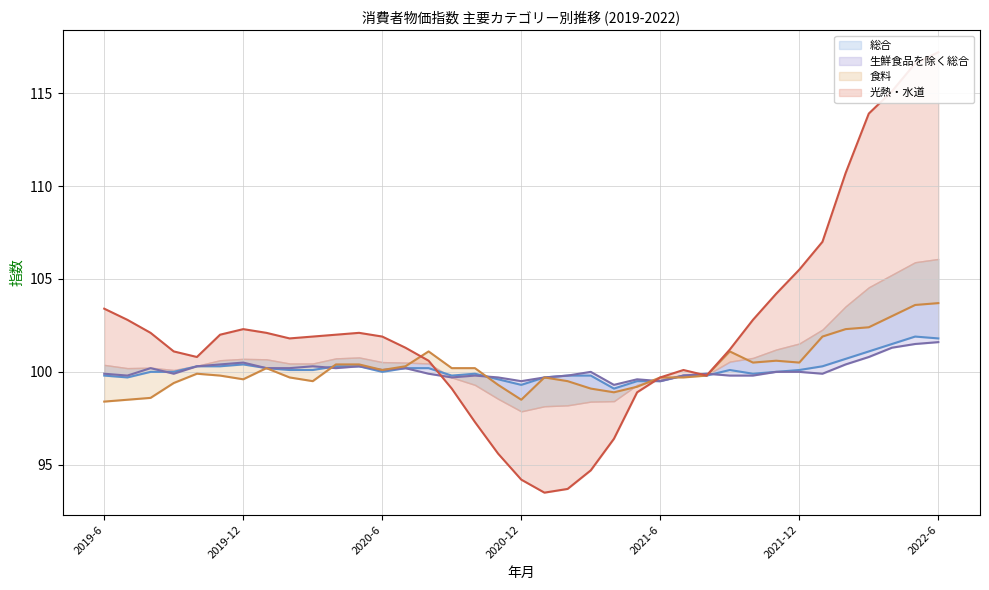

Reading left to right, what are all the values shown in this chart?

総合: 99.8	99.7	100.0	100.0	100.3	100.3	100.4	100.2	100.1	100.1	100.3	100.3	100.0	100.2	100.2	99.8	99.9	99.6	99.3	99.7	99.8	99.8	99.1	99.5	99.5	99.8	99.8	100.1	99.9	100.0	100.1	100.3	100.7	101.1	101.5	101.9	101.8
生鮮食品を除く総合: 99.9	99.8	100.2	99.9	100.3	100.4	100.5	100.2	100.2	100.3	100.2	100.3	100.1	100.2	99.9	99.7	99.8	99.7	99.5	99.7	99.8	100.0	99.3	99.6	99.5	99.8	99.9	99.8	99.8	100.0	100.0	99.9	100.4	100.8	101.3	101.5	101.6
食料: 98.4	98.5	98.6	99.4	99.9	99.8	99.6	100.2	99.7	99.5	100.4	100.4	100.1	100.3	101.1	100.2	100.2	99.3	98.5	99.7	99.5	99.1	98.9	99.2	99.7	99.7	99.8	101.1	100.5	100.6	100.5	101.9	102.3	102.4	103.0	103.6	103.7
光熱・水道: 103.4	102.8	102.1	101.1	100.8	102.0	102.3	102.1	101.8	101.9	102.0	102.1	101.9	101.3	100.6	99.1	97.3	95.6	94.2	93.5	93.7	94.7	96.4	98.9	99.7	100.1	99.8	101.2	102.8	104.2	105.5	107.0	110.7	113.9	115.1	116.6	117.2